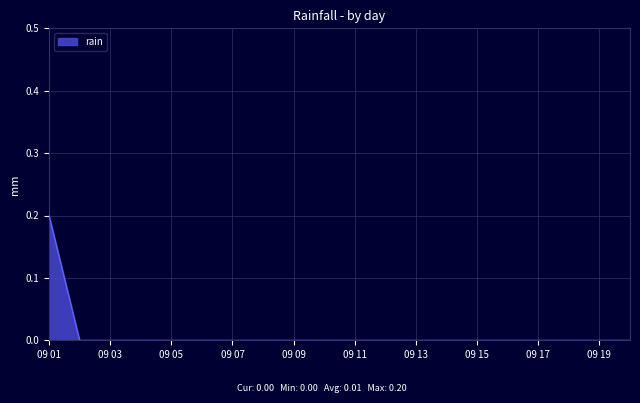

How many lines are shown in the chart?

1